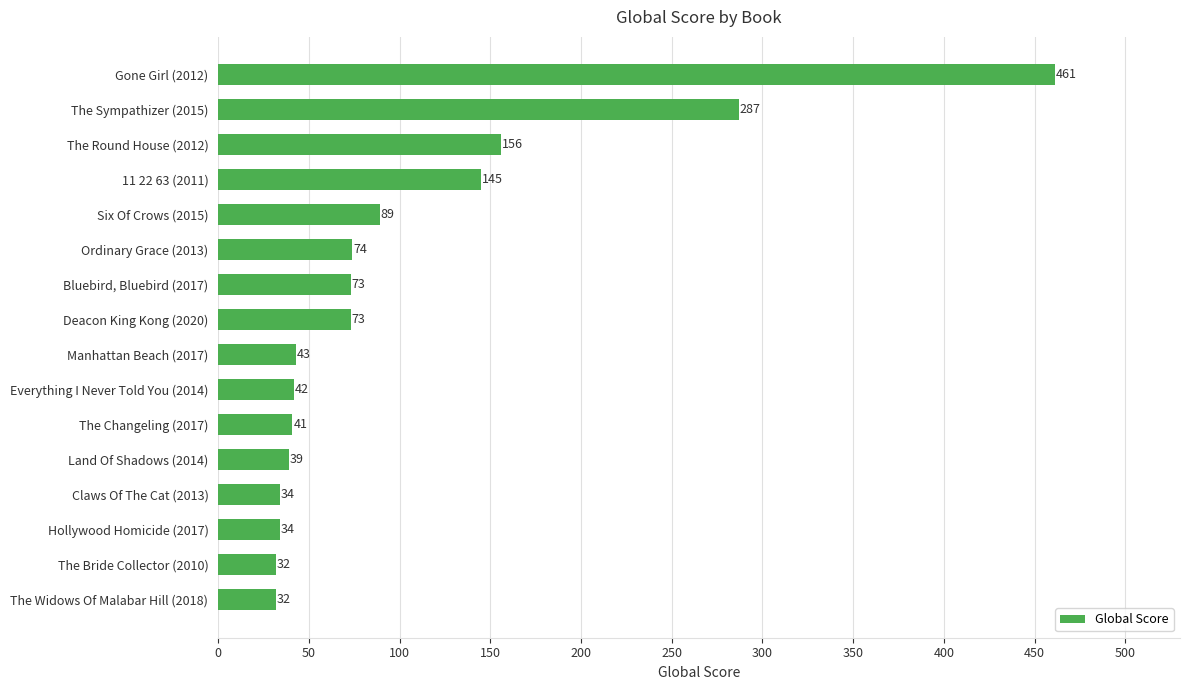

What is the change in value from The Widows Of Malabar Hill (2018) to Hollywood Homicide (2017)?

+2